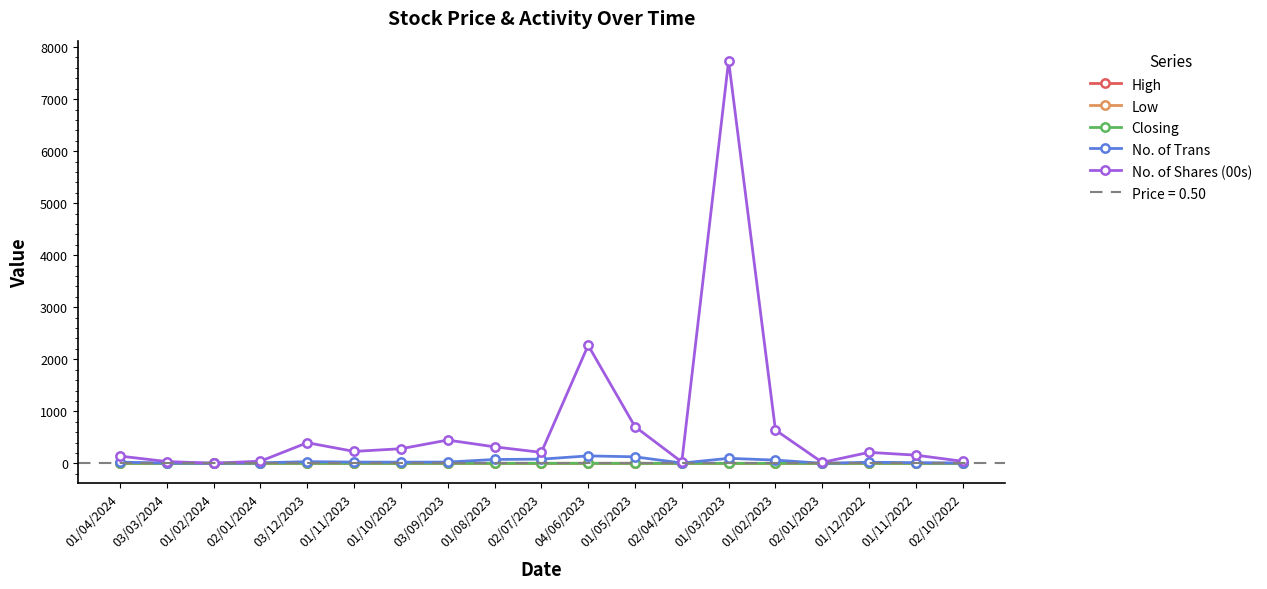

True or false: No. of Shares (00s) and Low intersect in this chart.

False